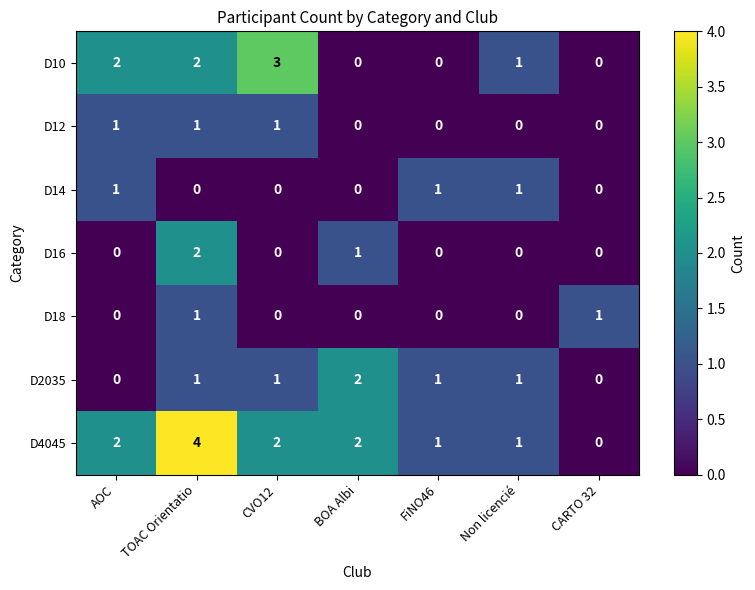

What is the sum of all D4045 values?

12